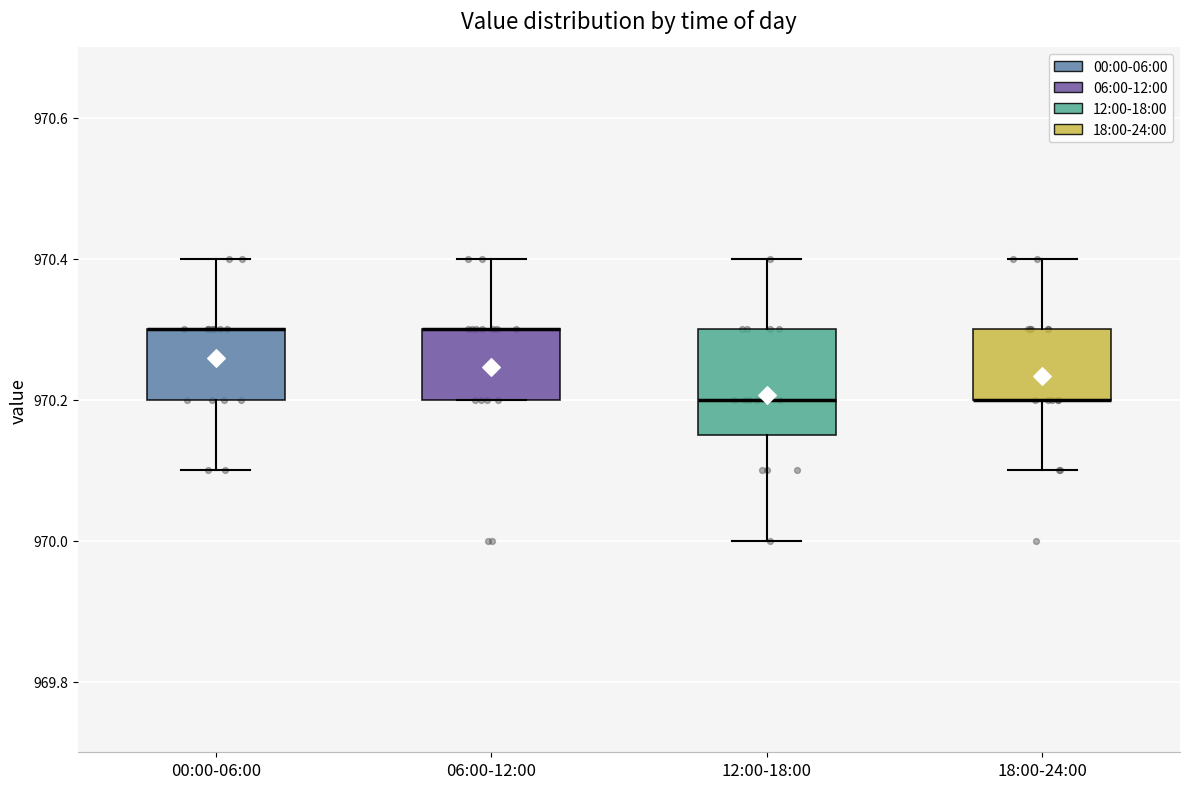

Reading left to right, read every box against the y-axis: the position of its median line, the range the box covers, and the ends of its whiskers. The values are not printed on the chart, so give them approximately, as read against the axis.

00:00-06:00: median 970.30 (drawn on the box's upper edge), box 970.20 to 970.30, whiskers 970.10 to 970.40
06:00-12:00: median 970.30 (drawn on the box's upper edge), box 970.20 to 970.30, whiskers 970.20 to 970.40
12:00-18:00: median 970.20, box 970.16 to 970.30, whiskers 970.00 to 970.40
18:00-24:00: median 970.20 (drawn on the box's lower edge), box 970.20 to 970.30, whiskers 970.10 to 970.40